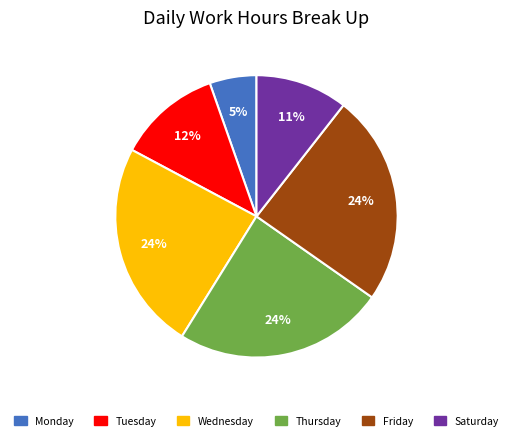

To the nearest percent, what is the difference between the largest and smallest slice percentages?

19%